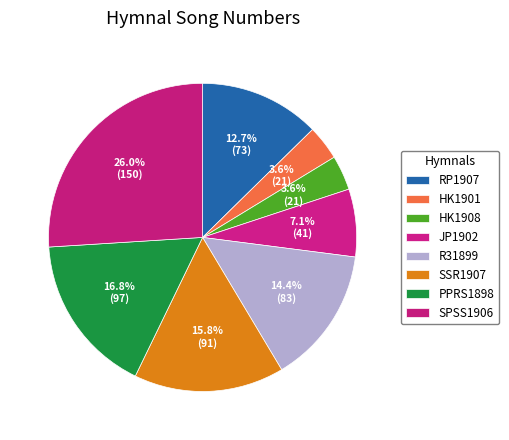

Count the number of slices in the pie.

8